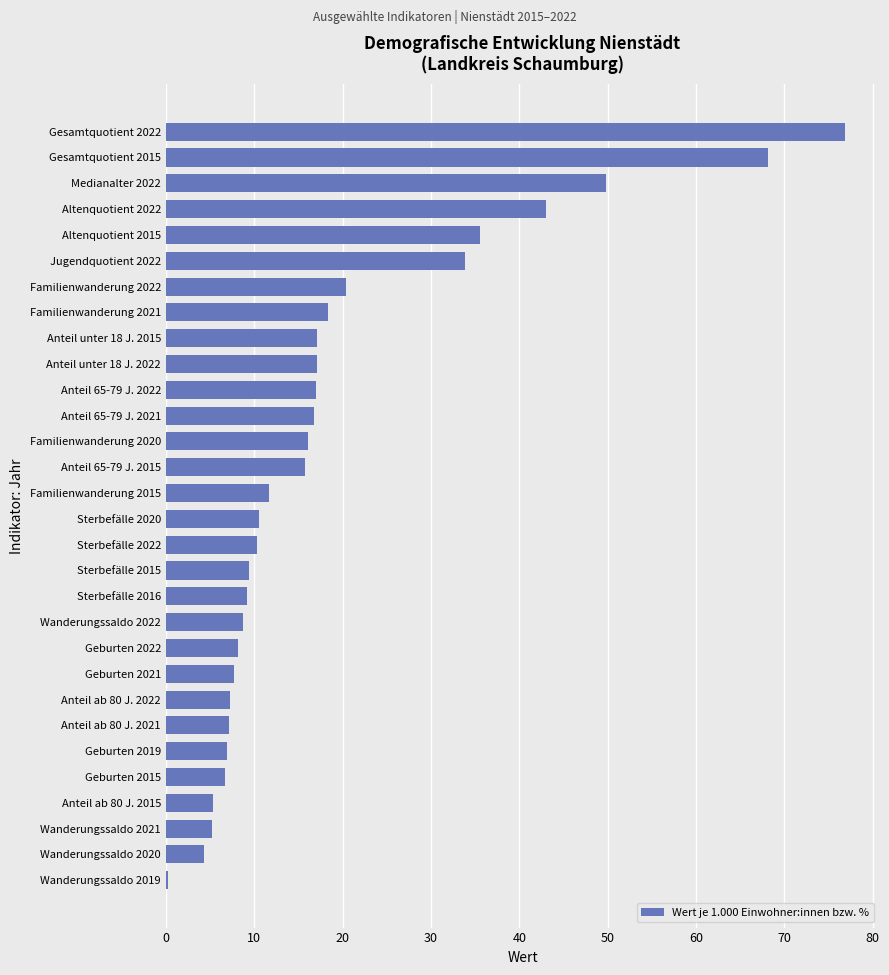

Is it true that the value at Geburten 2019 is 6.9?

True